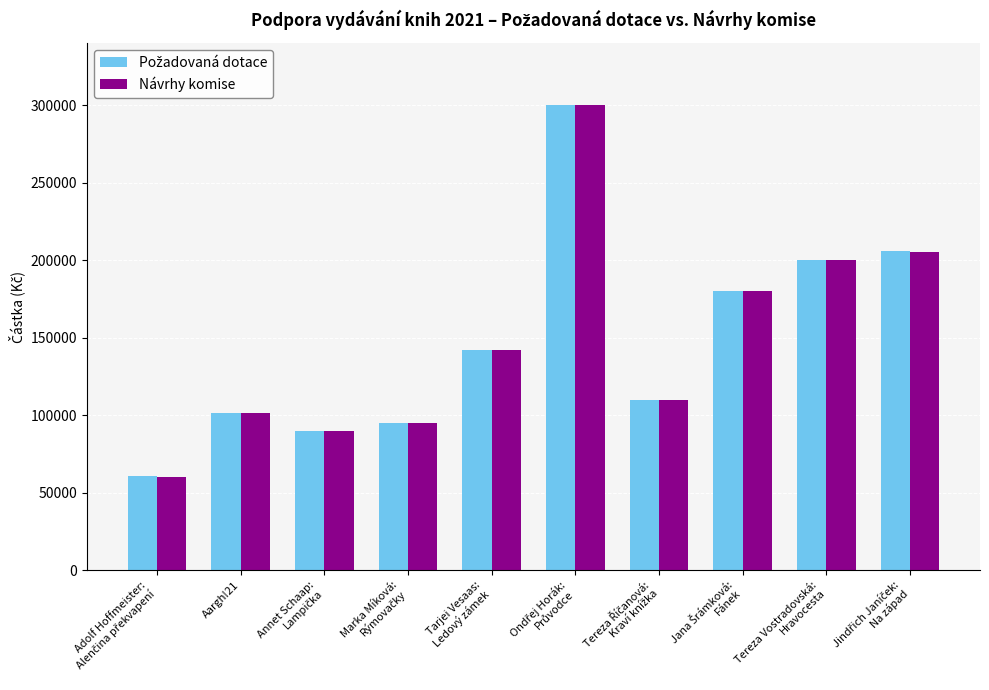

What is the difference between the second highest and minimum values in the Návrhy komise series?

145000